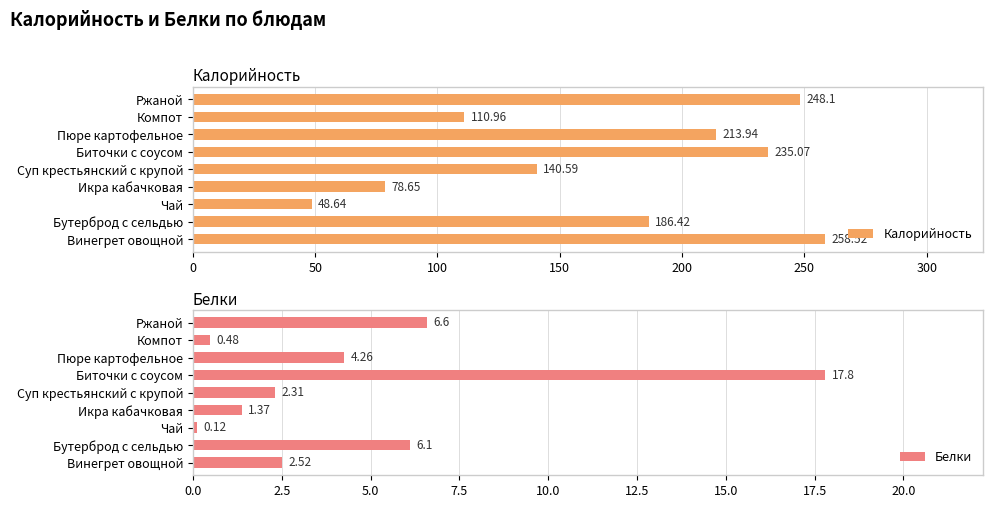

Reading left to right, what are all the values shown in this chart?

Калорийность: 258.5	186.4	48.6	78.7	140.6	235.1	213.9	111.0	248.1
Белки: 2.5	6.1	0.1	1.4	2.3	17.8	4.3	0.5	6.6